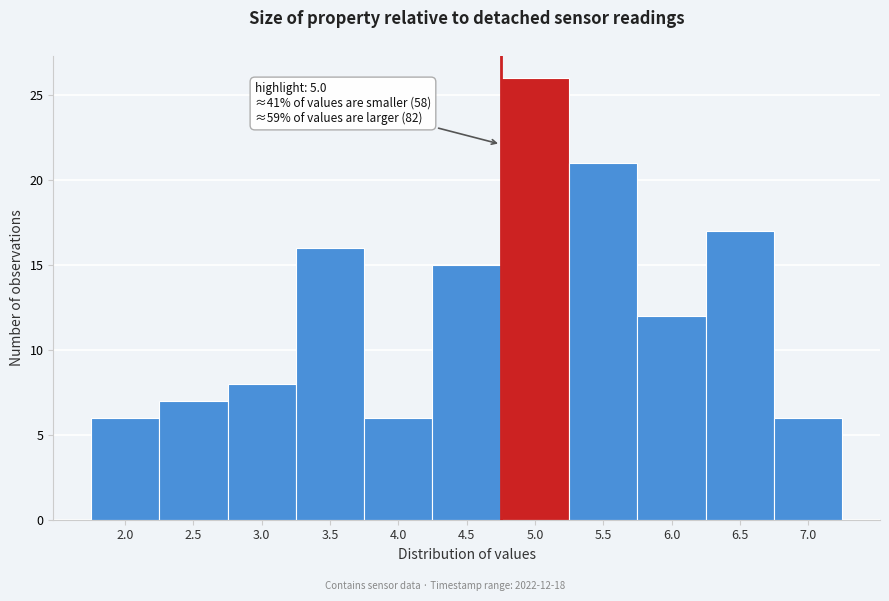

Reading right to left, list all the values displayed in this chart.

6	17	12	21	26	15	6	16	8	7	6